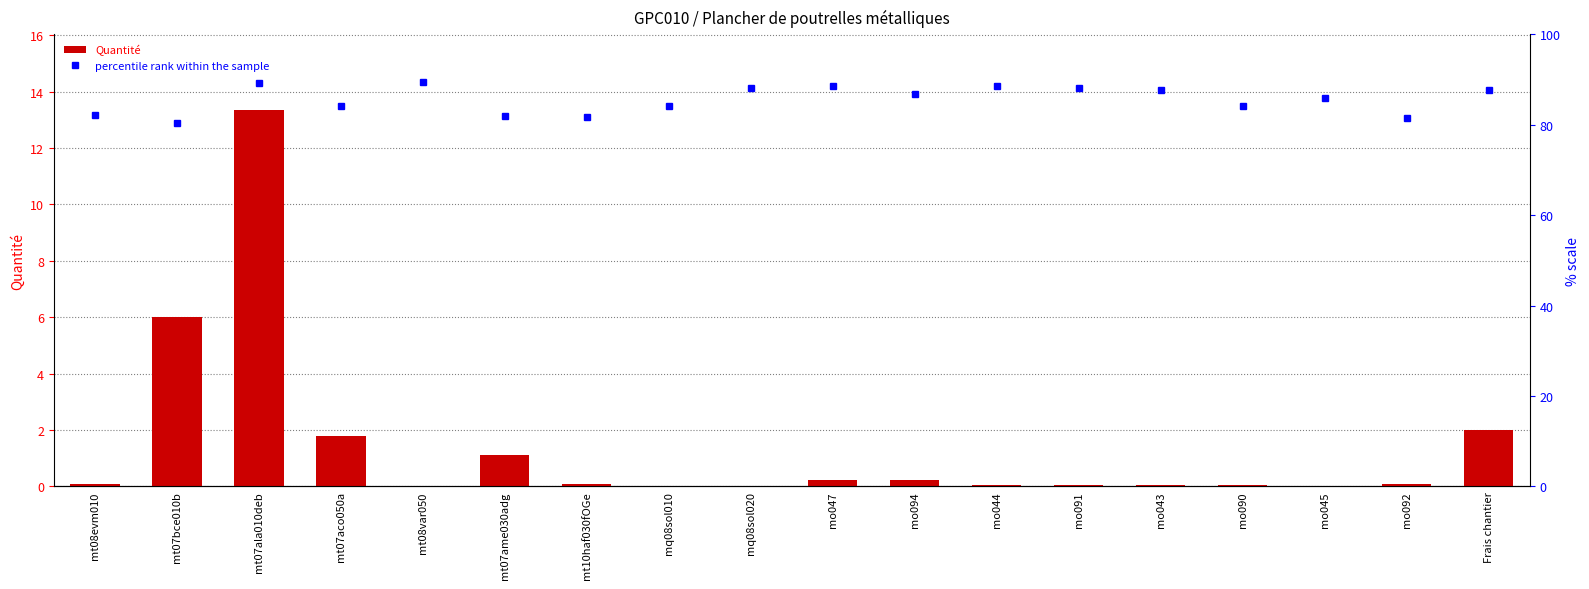

At how many categories does at least one series exceed 57?

18